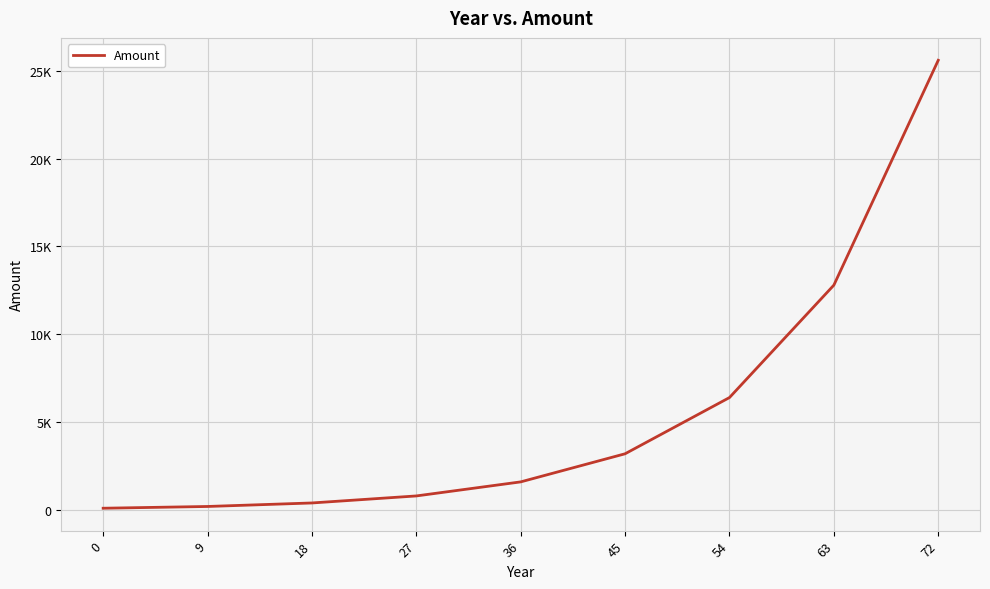

The chart shows a value of 125 at 18. True or false?

False